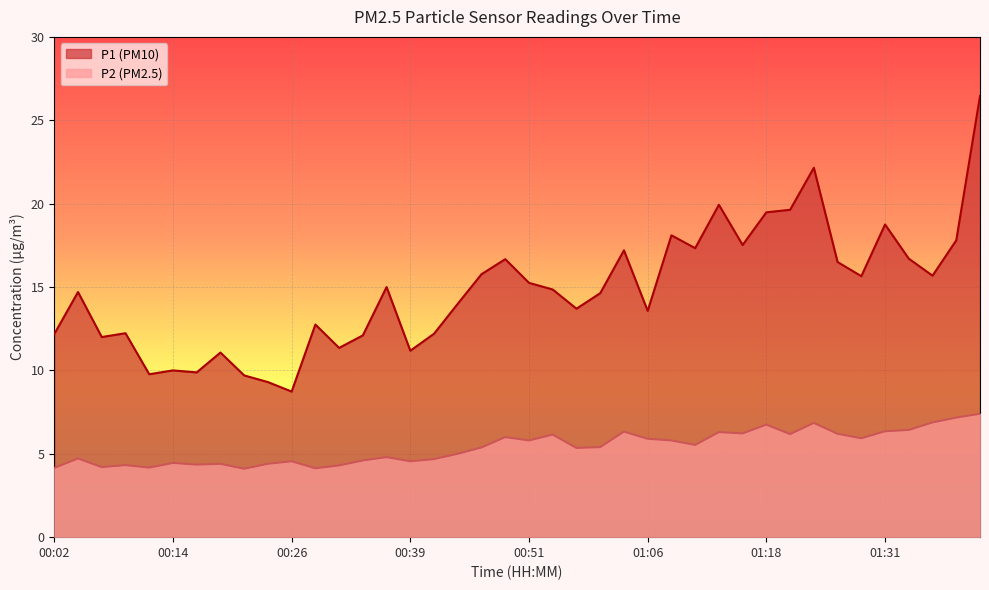

Which category has the lowest value across all series?

00:21